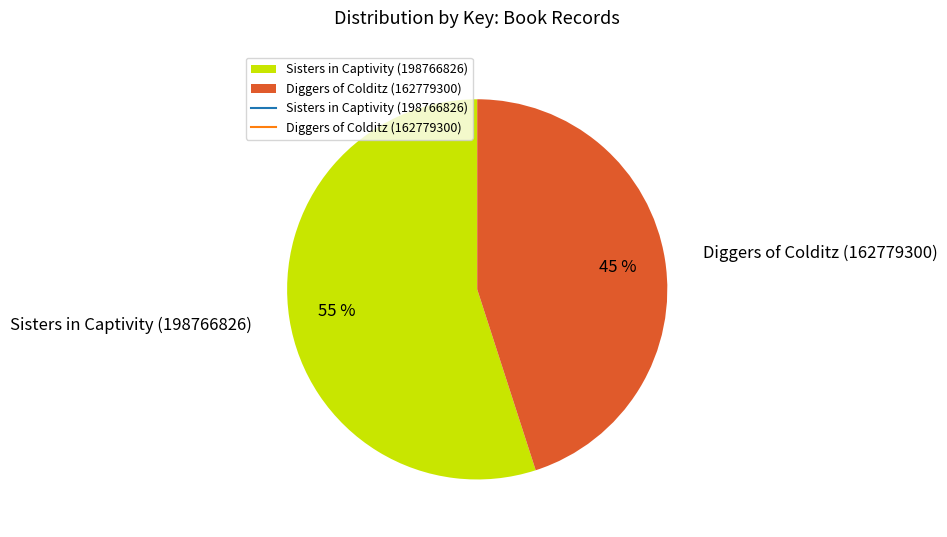

How many slices are in this pie chart?

2